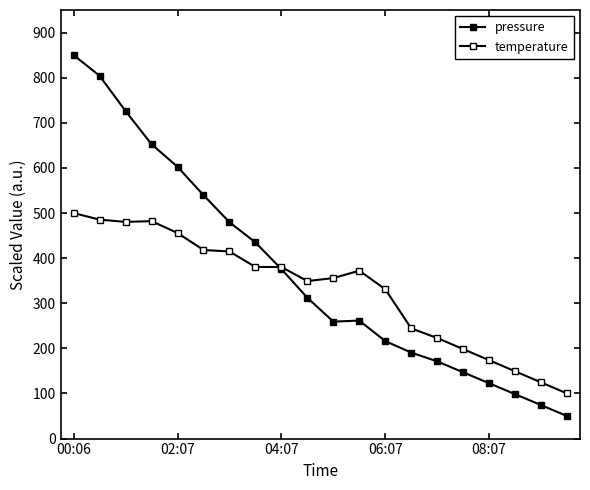

How many data points in temperature are less than 372?

10